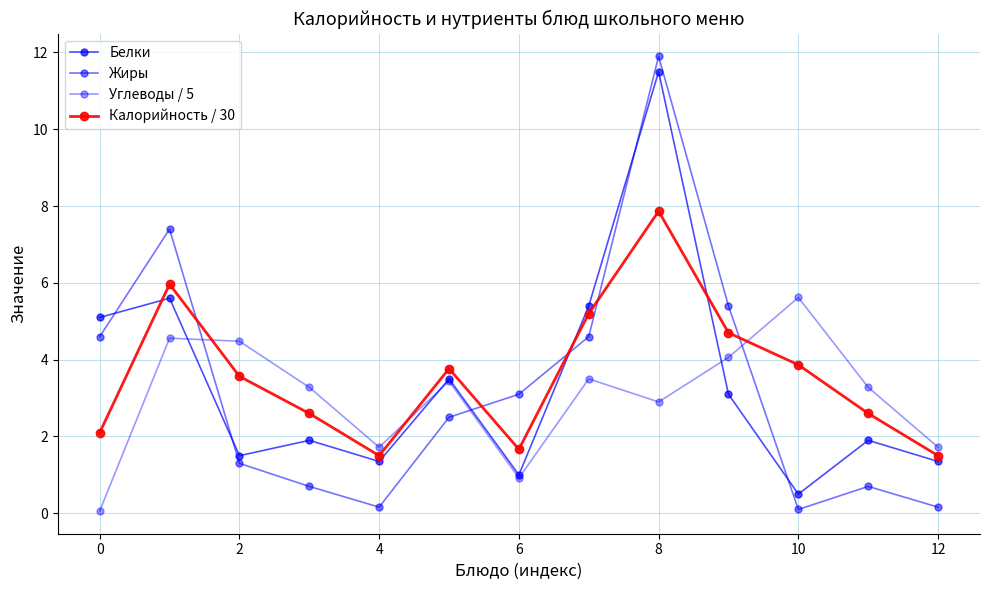

What is the maximum value shown in the chart?

11.9